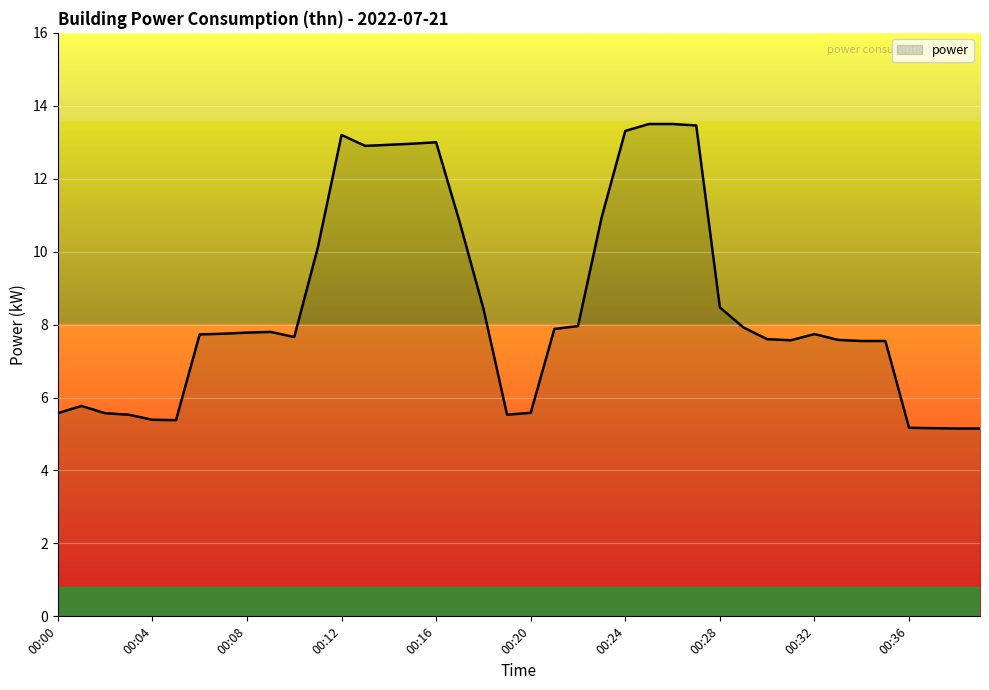

What is the greatest value displayed?

13.5